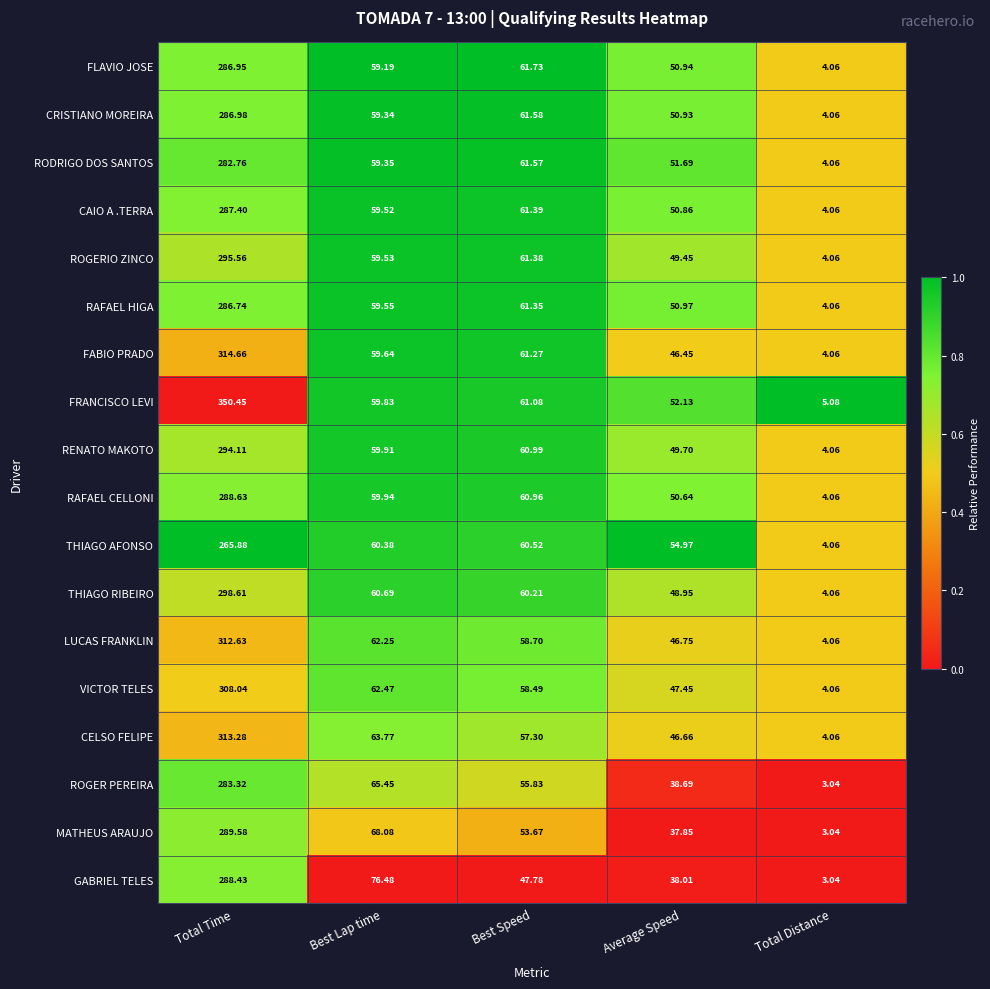

At which category is the sum across all series the highest?

Total Time